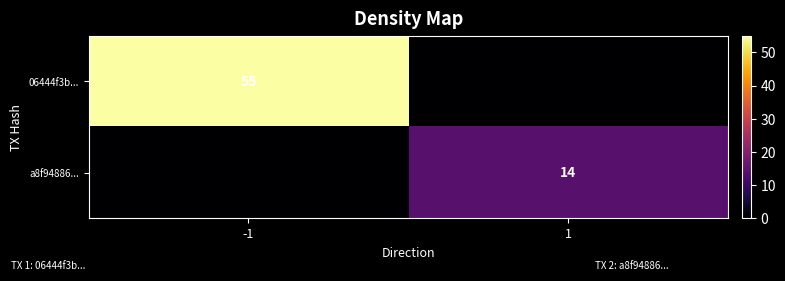

Is the value of a8f94886... at 1 greater than the value of 06444f3b... at -1?

No